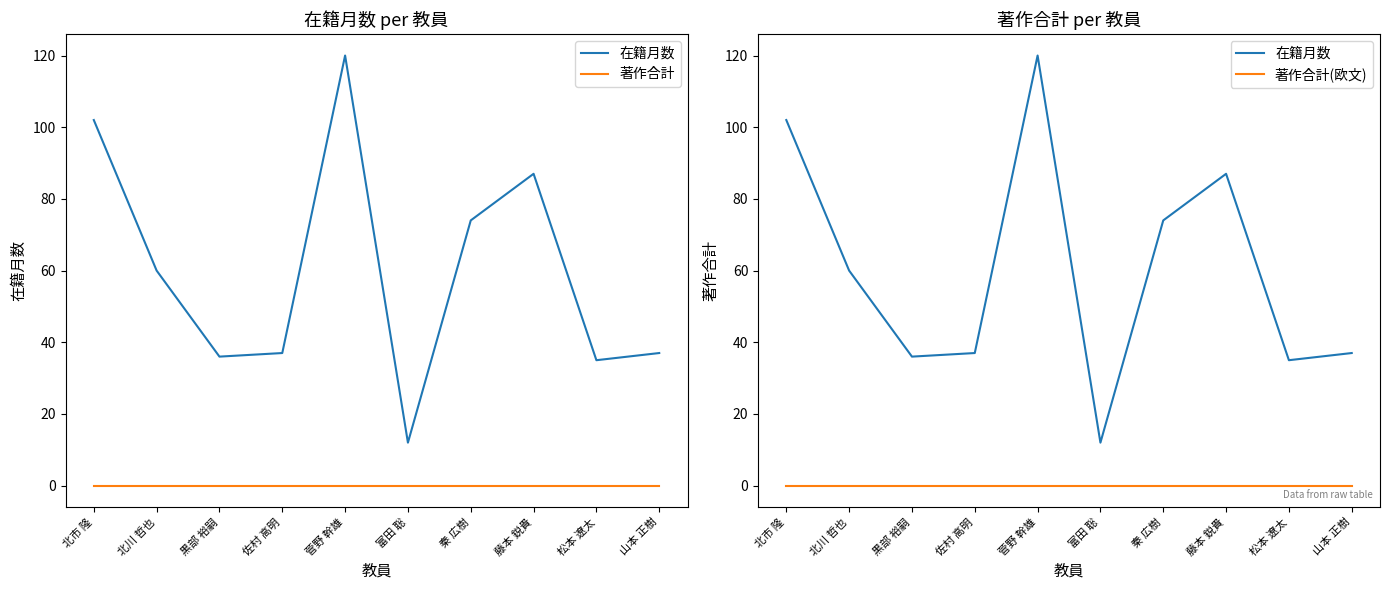

True or false: 在籍月数 and 著作合計(欧文) cross at least once.

False